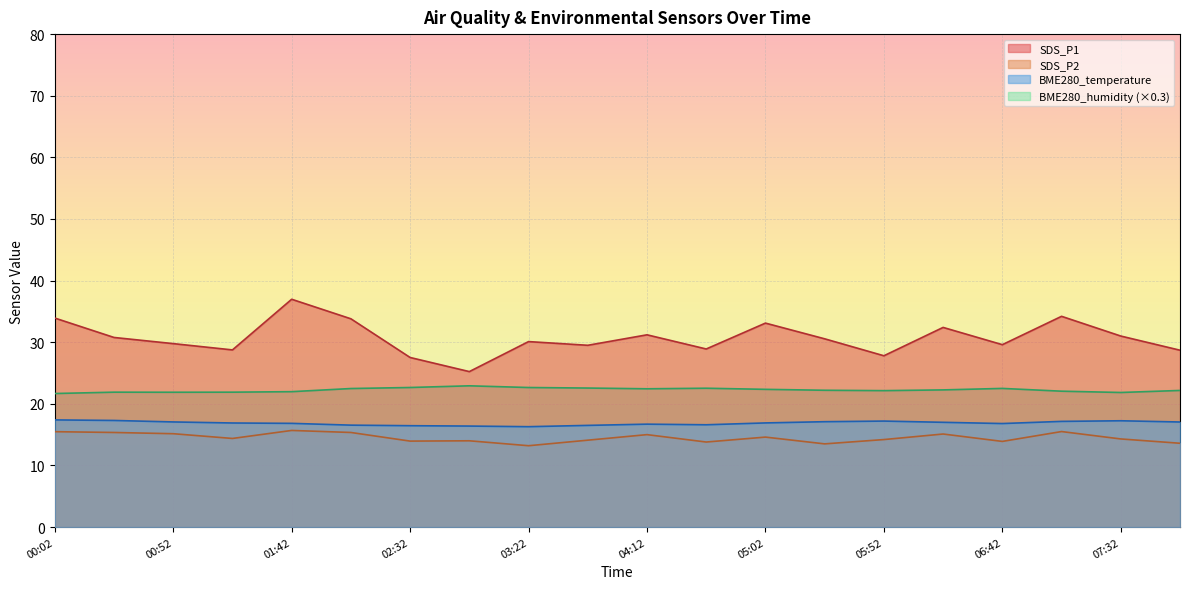

Does the chart display data point markers on the line(s)?

No